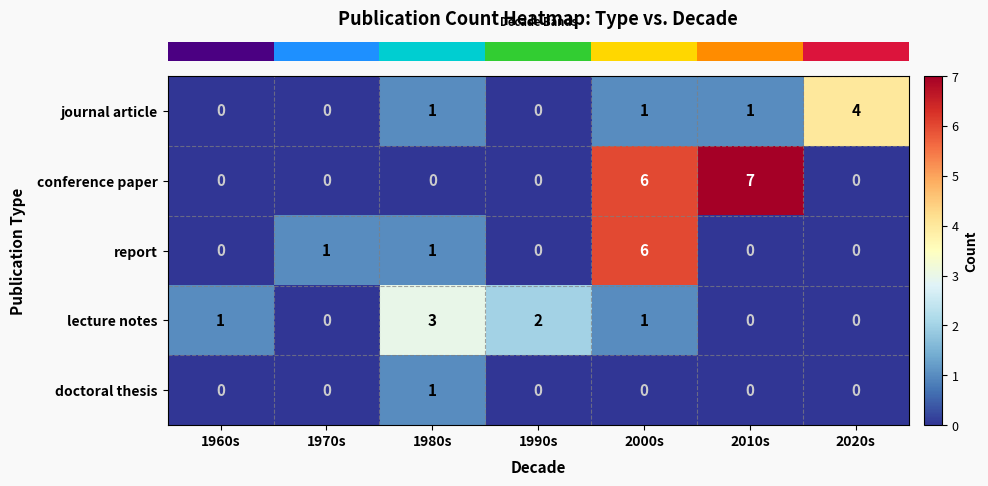

What is the spread (max minus min) of values at 2010s?

7